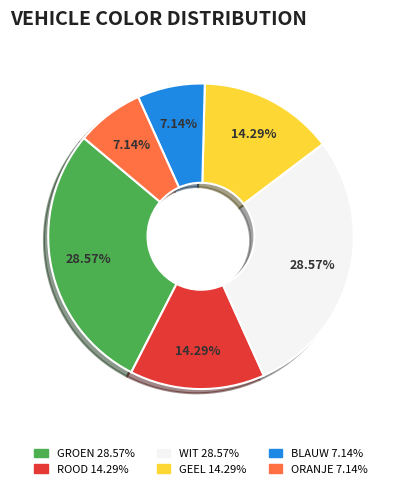

What percentage is the BLAUW slice, to the nearest percent?

7%